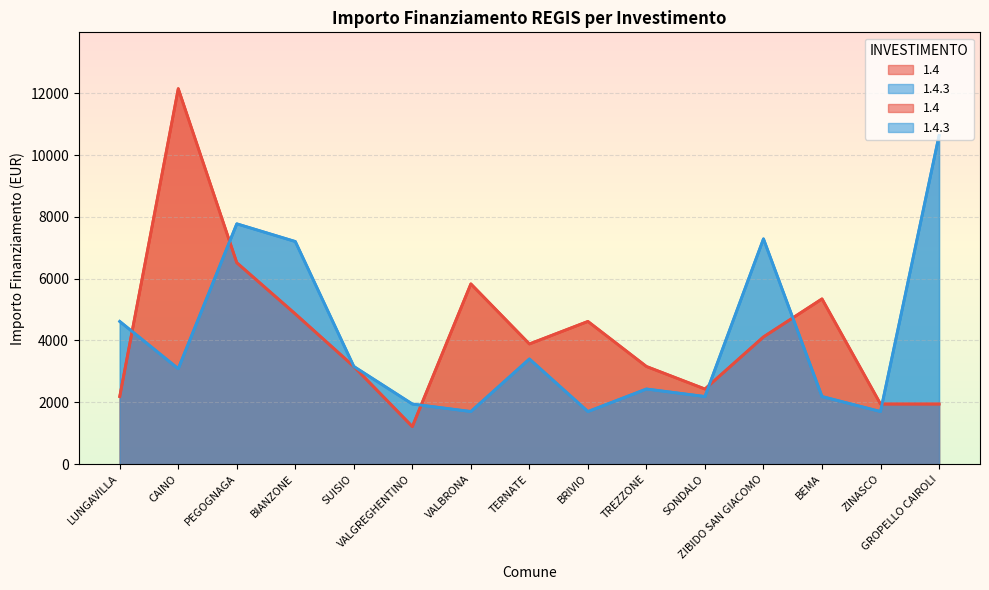

Where do 1.4.3 and 1.4 first cross each other?

LUNGAVILLA and CAINO